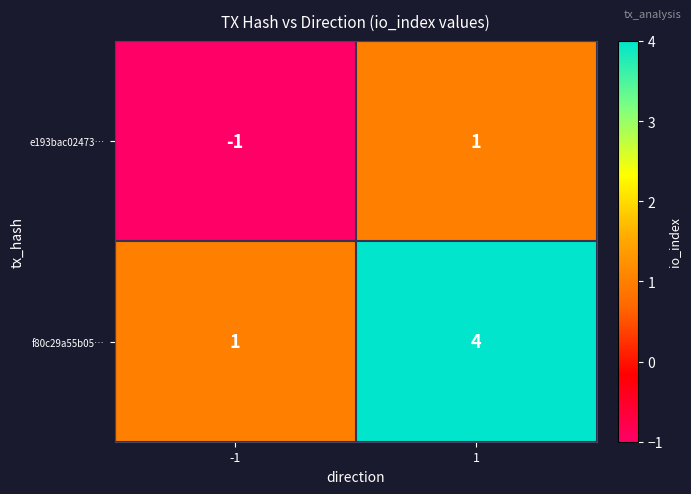

At which category is the sum across all series the highest?

1